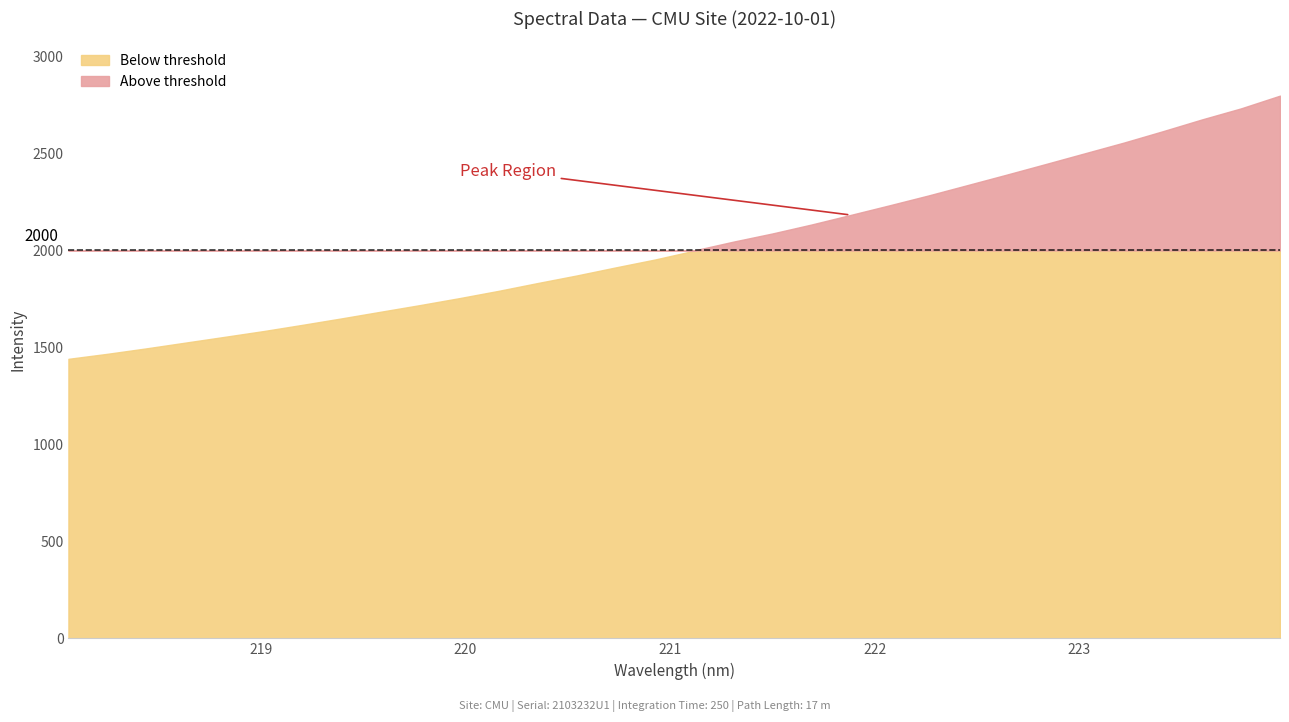

How many lines are shown in the chart?

1